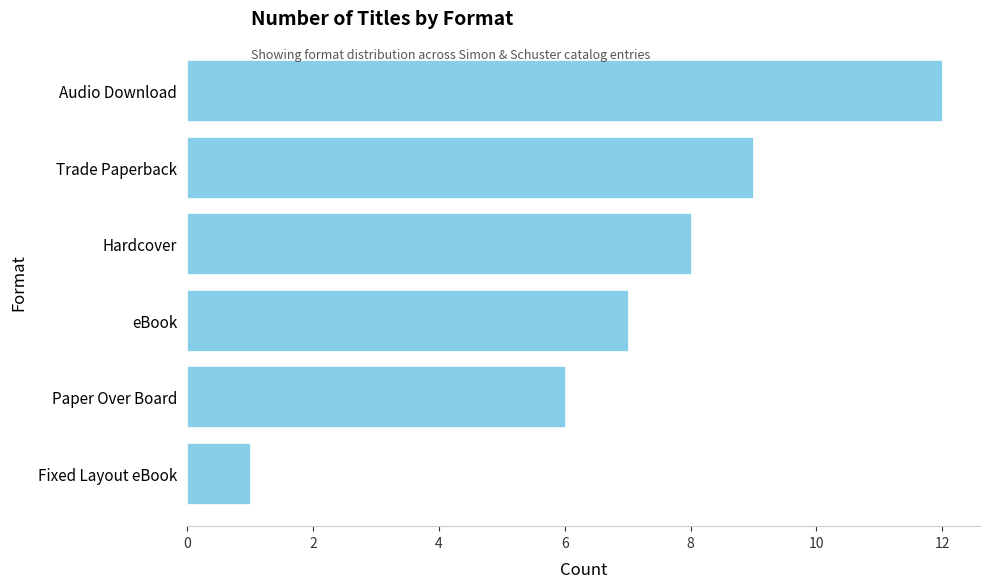

What is the minimum value shown in the chart?

1